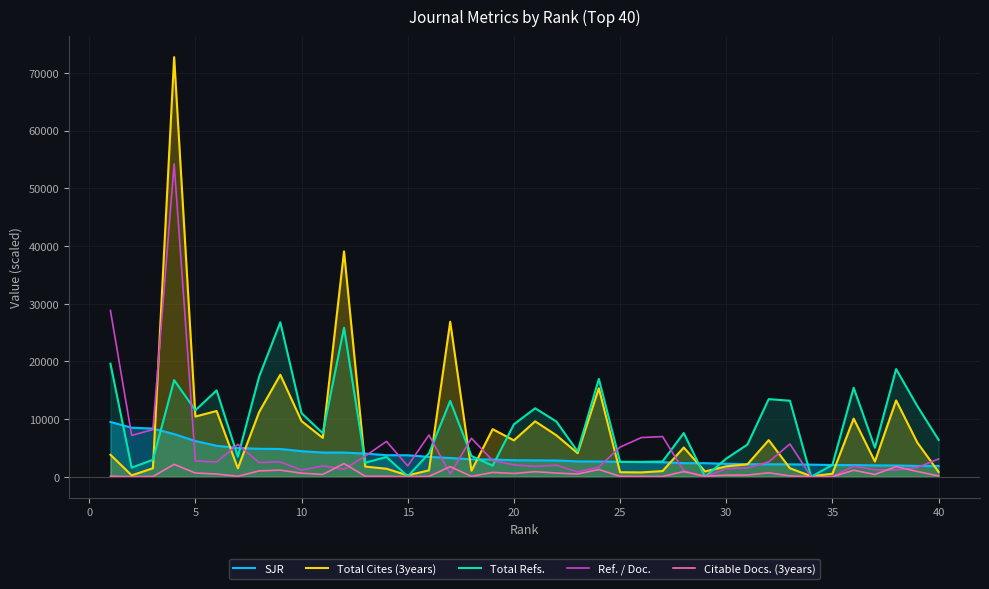

Which series has the widest spread of values?

Total Cites (3years)